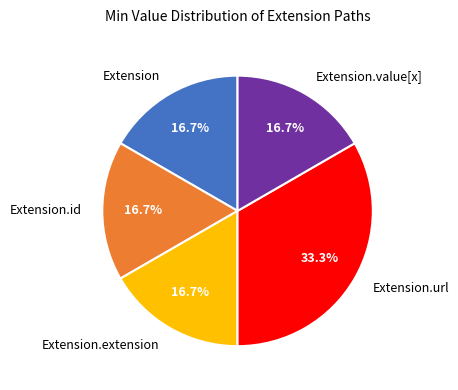

True or false: Extension.url accounts for 99% of the total.

False